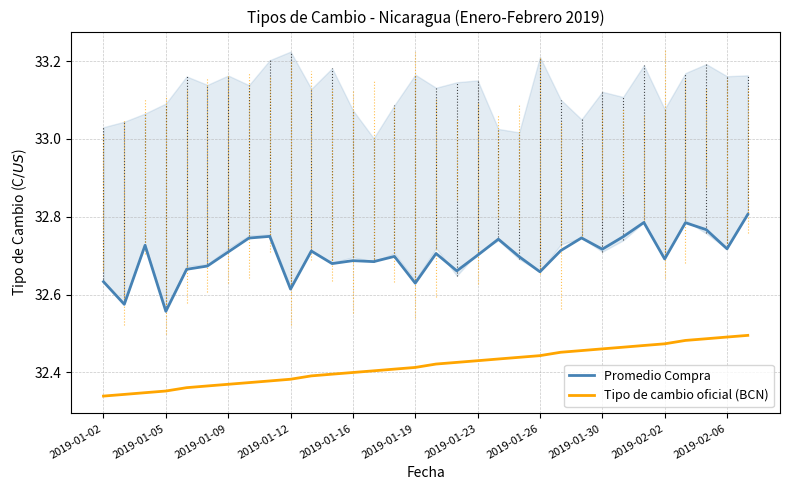

Count the number of categories in the chart.

32